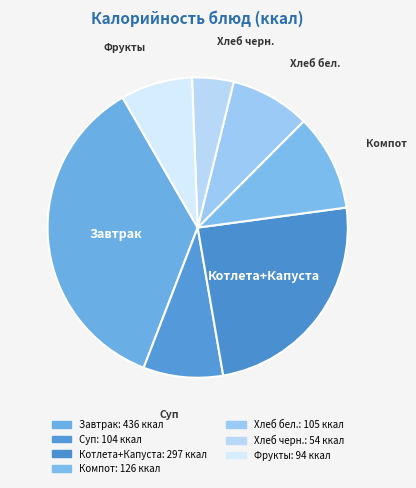

The Хлеб черн. slice represents 4% of the pie. True or false?

True